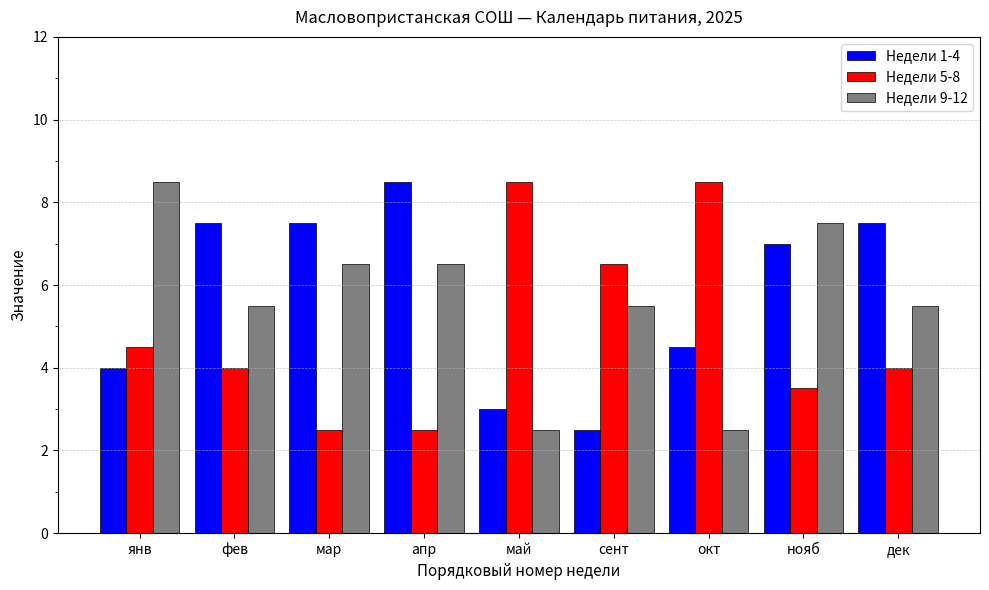

What is the difference between the maximum and minimum values in the Недели 9-12 series?

6.0